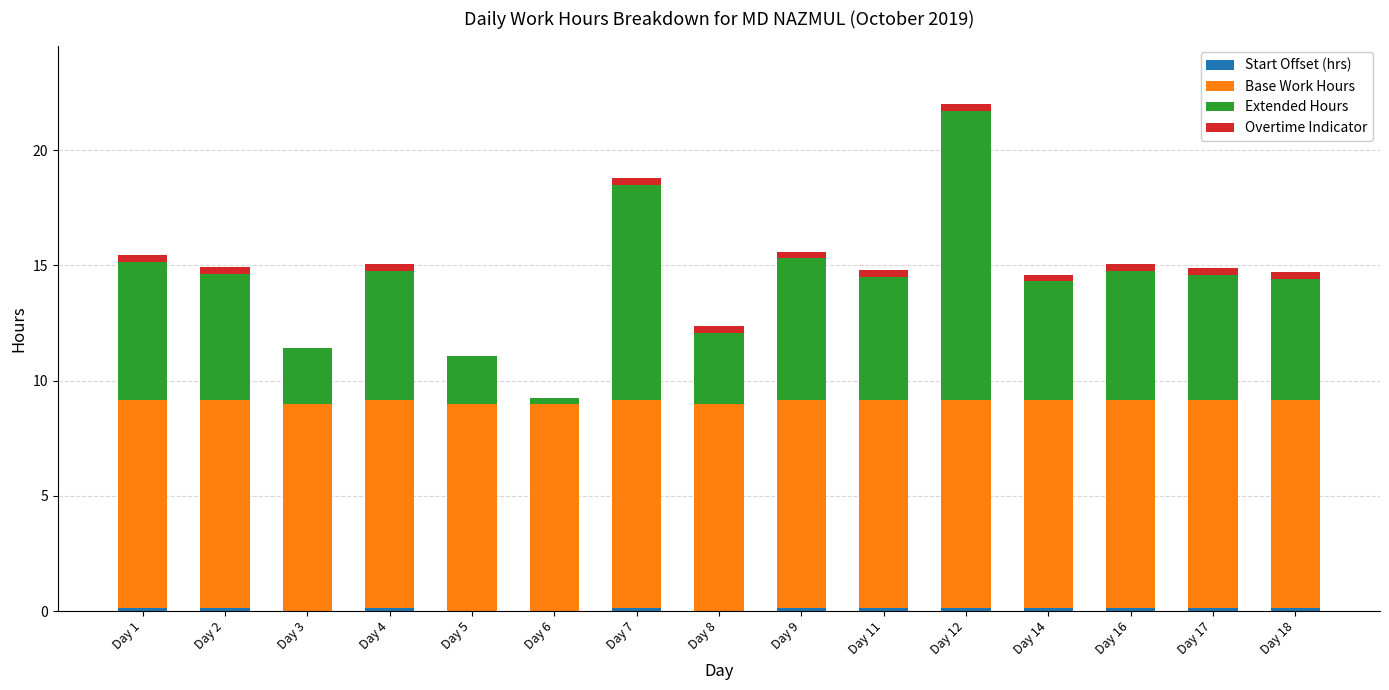

At which category is the sum across all series the highest?

Day 12